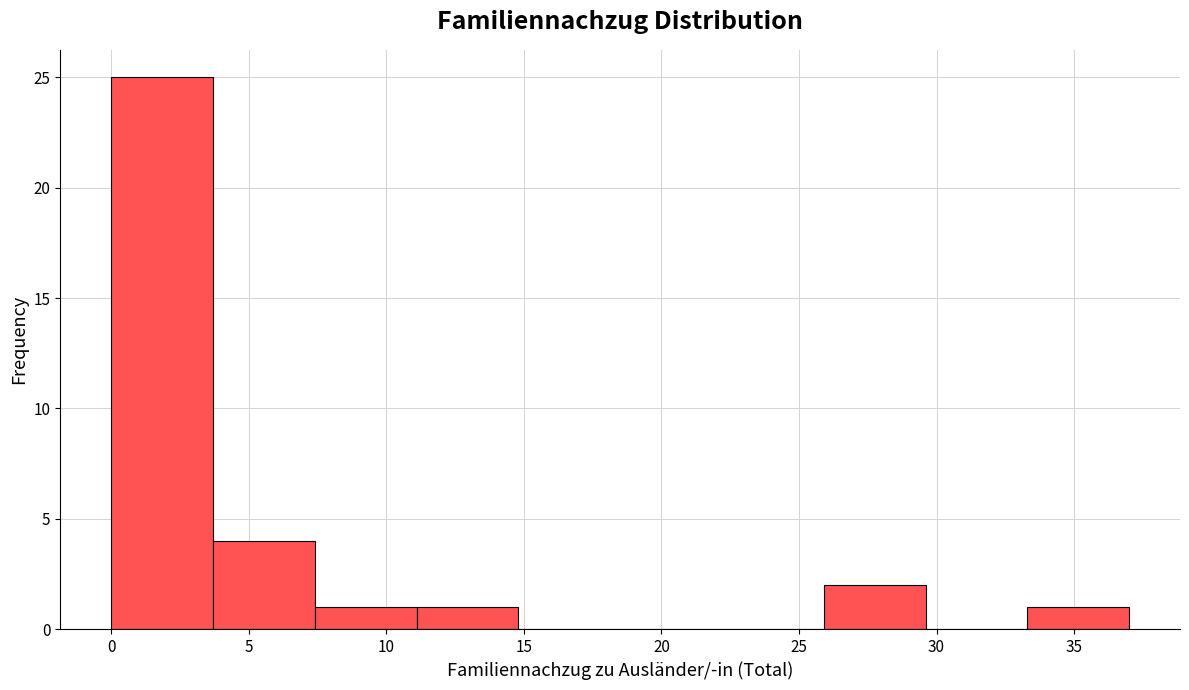

Reading left to right, list every bar in this chart as the range it spans on the x-axis followed by its height. Neither the bar edges nor the heights are printed on the chart, so give them approximately, as read against the axes.

0.0 to 3.7: 25
3.7 to 7.4: 4
7.4 to 11.1: 1
11.1 to 14.8: 1
14.8 to 18.5: 0
18.5 to 22.2: 0
22.2 to 25.9: 0
25.9 to 29.6: 2
29.6 to 33.3: 0
33.3 to 37.0: 1